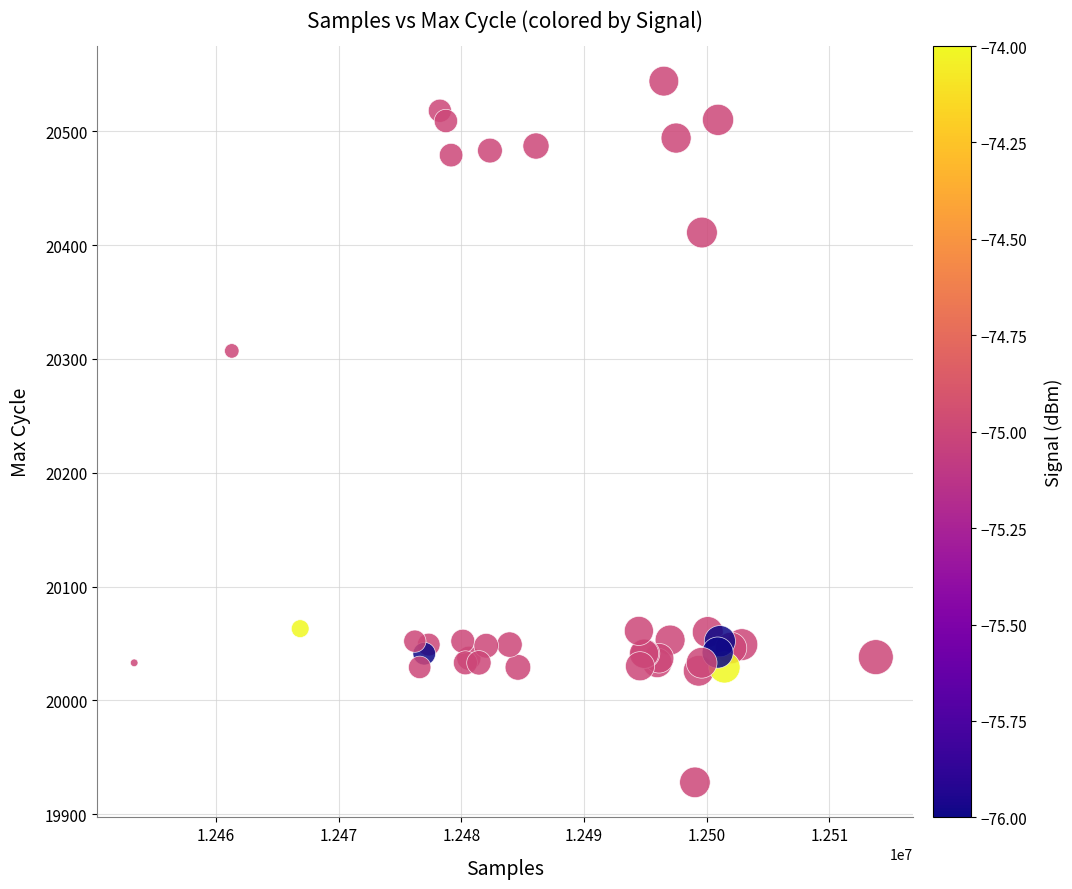

What Y value in the scatter plot is closest to 20236?

20307